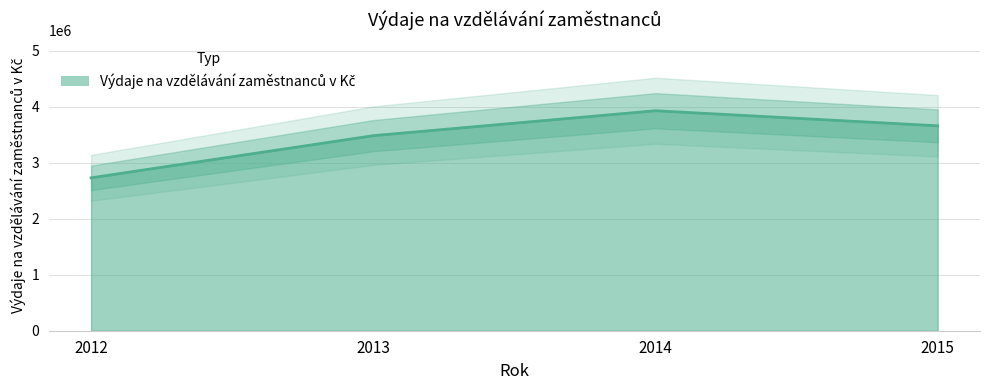

Which label corresponds to the largest value in the chart?

2014